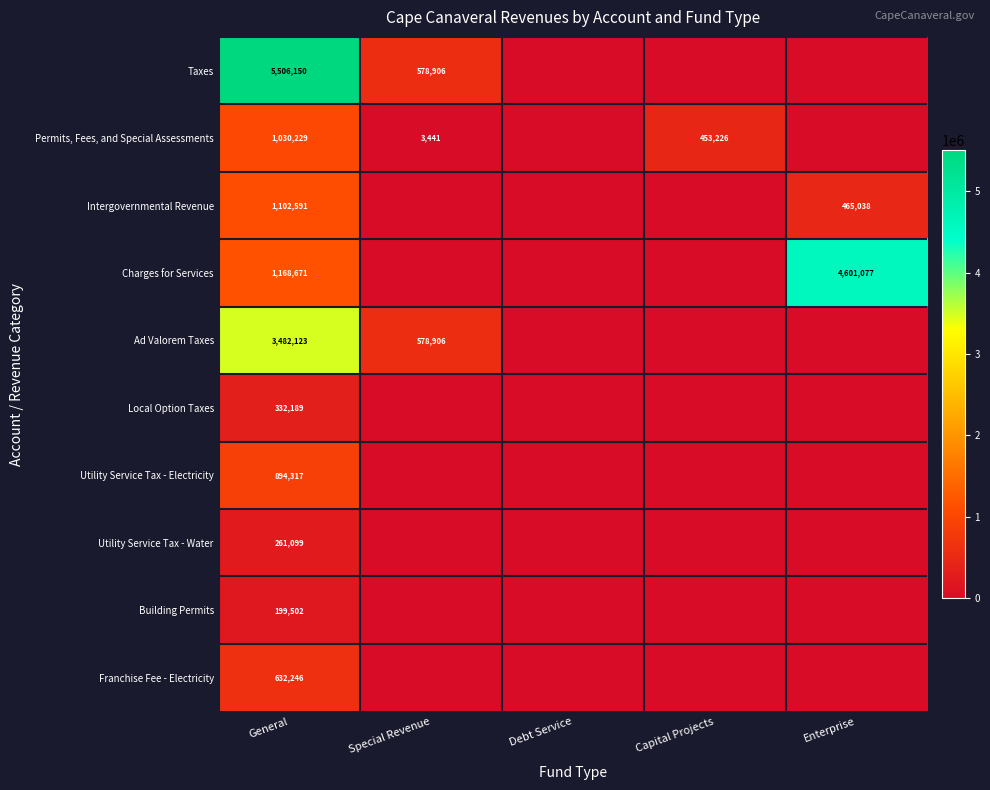

The value of Permits, Fees, and Special Assessments at Capital Projects is 453226. True or false?

True